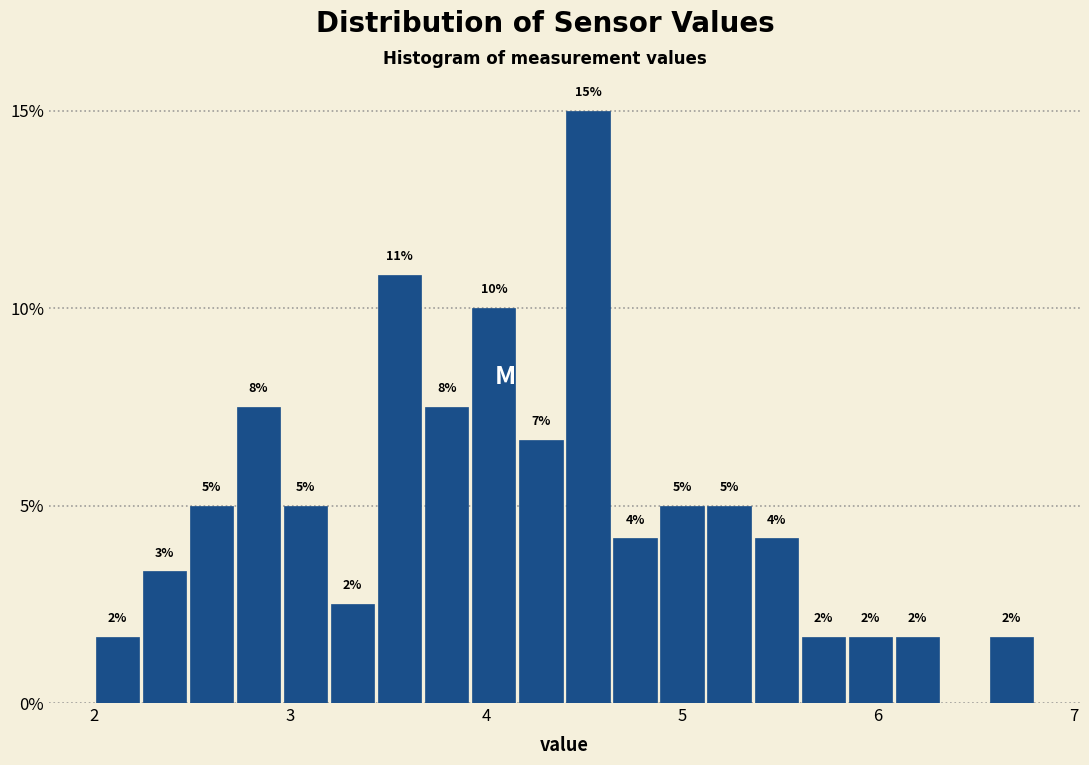

Around what value on the x-axis is the tallest bar? Give the approximate position of its centre, as read against the axis.

4.5